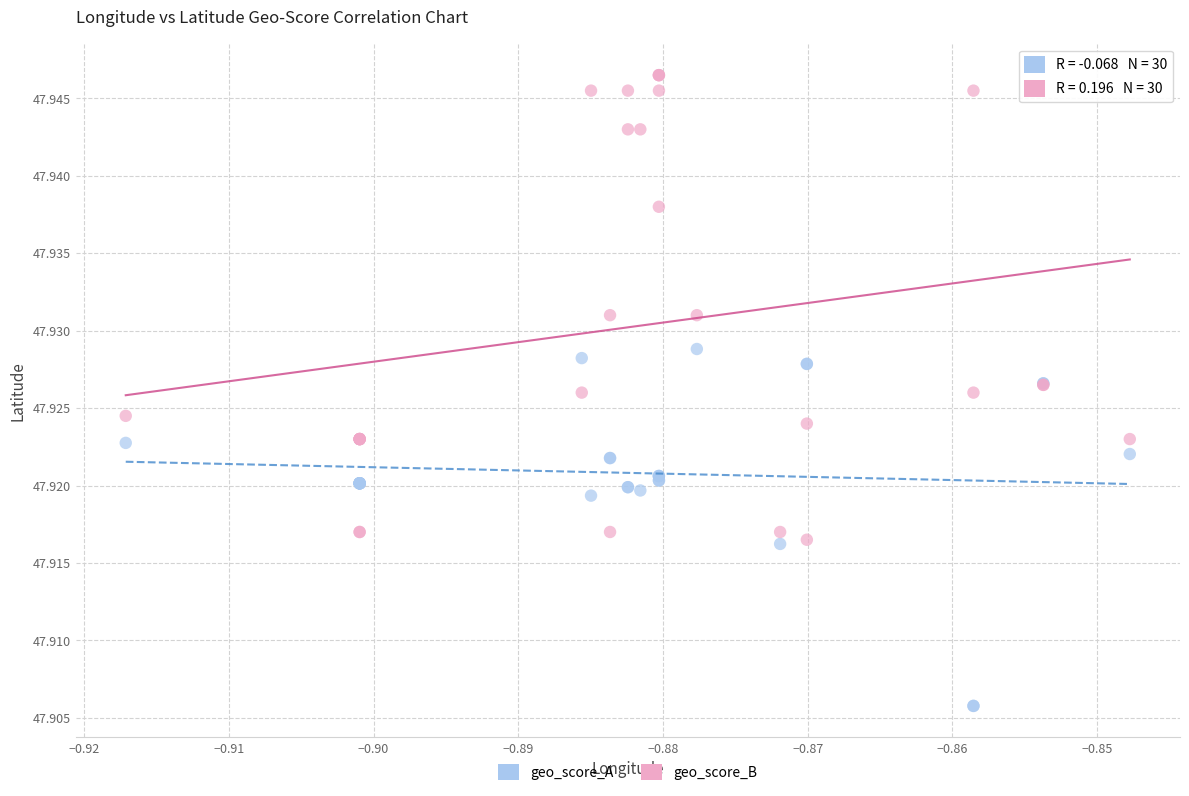

What are all the series names shown in the legend?

geo_score_A, geo_score_B